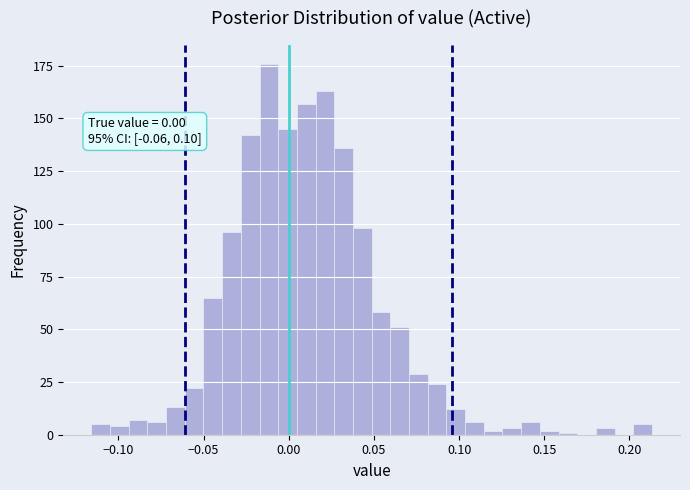

Around what value on the x-axis is the tallest bar? Give the approximate position of its centre, as read against the axis.

-0.010